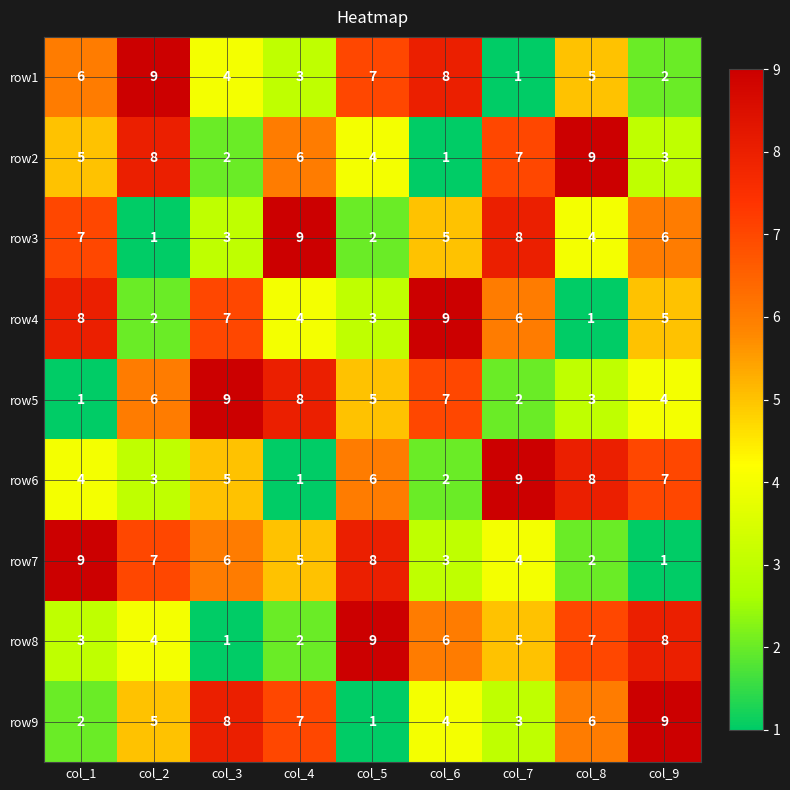

What is the difference between the row2 values at col_8 and col_9?

6